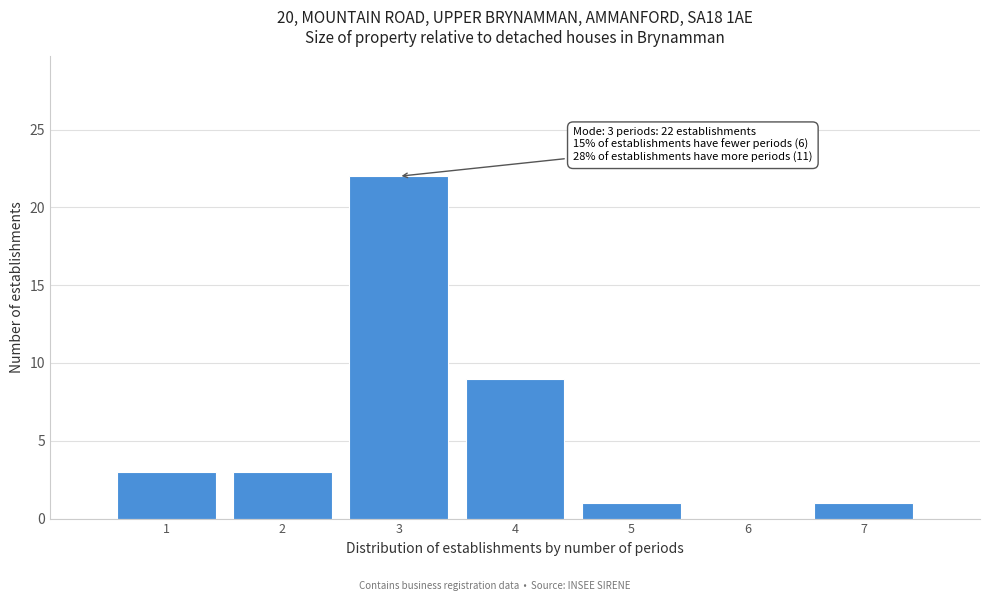

Over which range of the x-axis is the bar tallest?

2.5 to 3.5